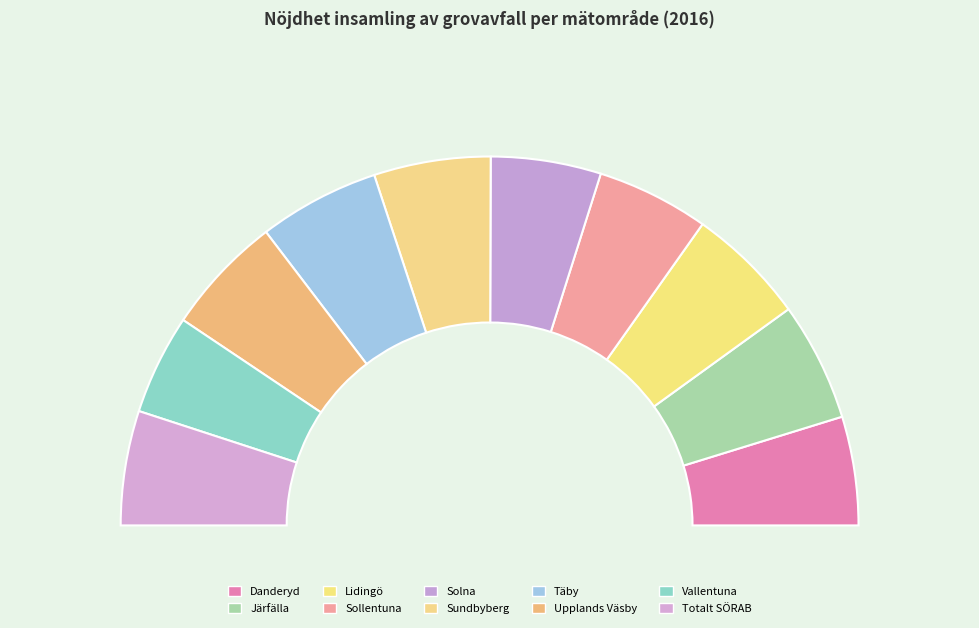

Count the number of slices in the pie.

10